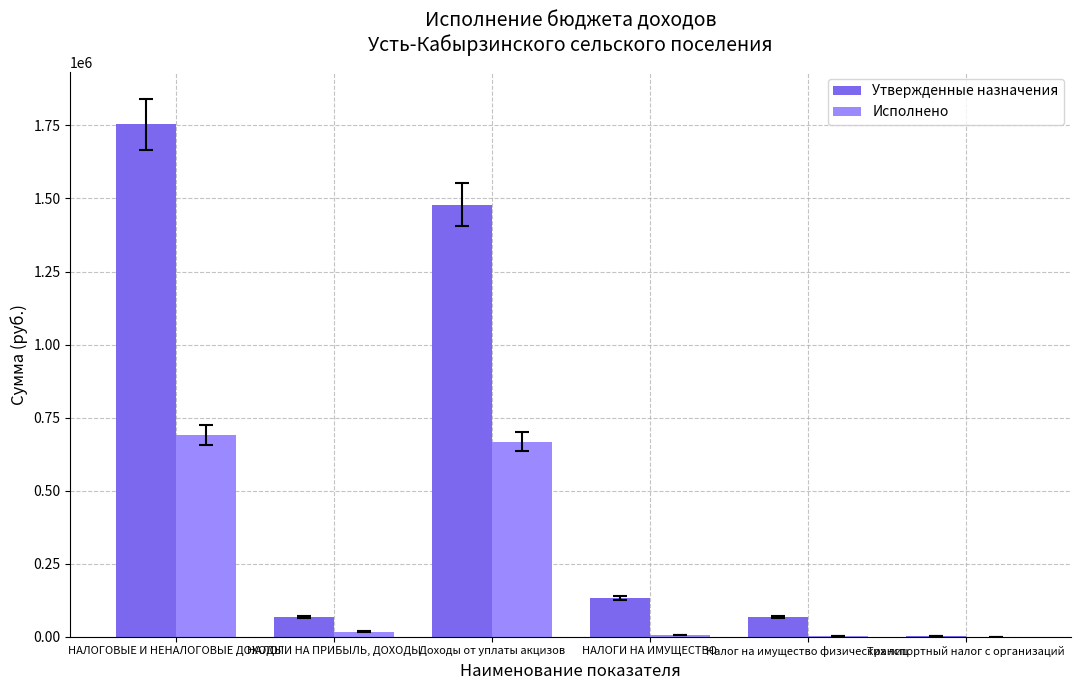

Is it true that Исполнено equals 667705.5 at Доходы от уплаты акцизов?

True